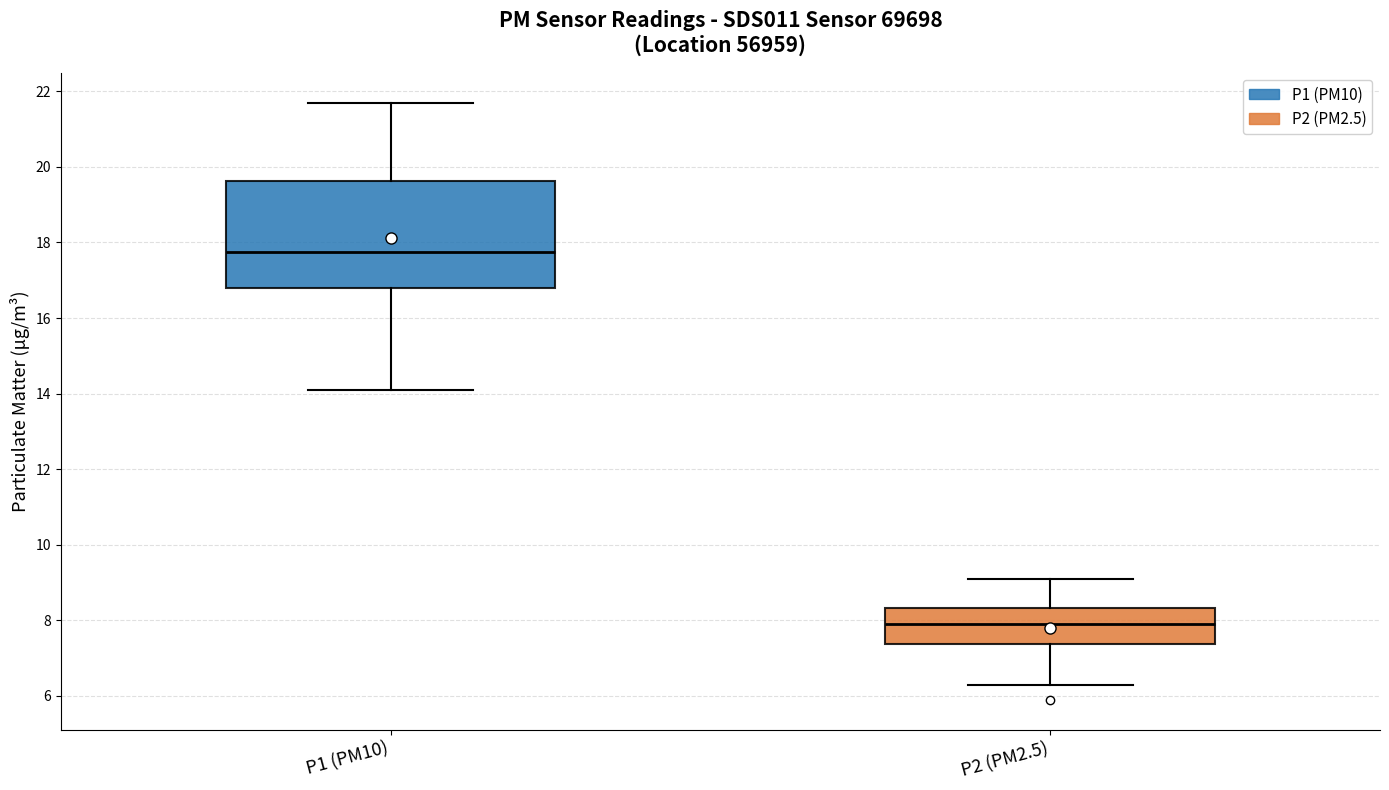

Which box is the tallest, from its lower edge to its upper edge?

P1 (PM10)